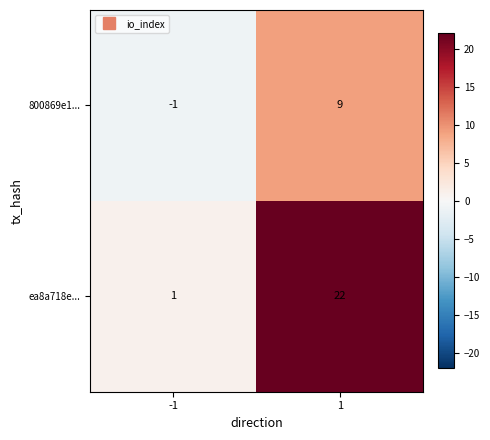

What is the maximum value shown in the chart?

22